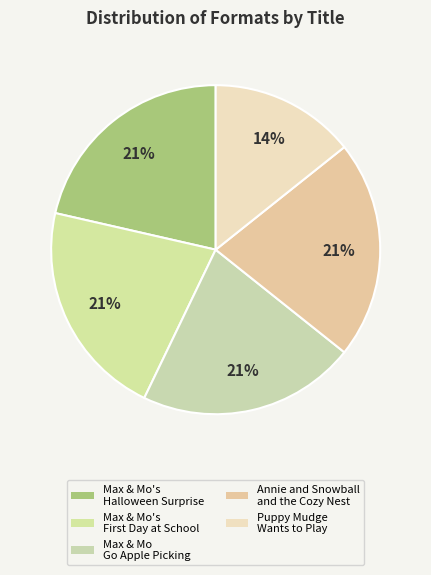

How many segments does this pie chart have?

5